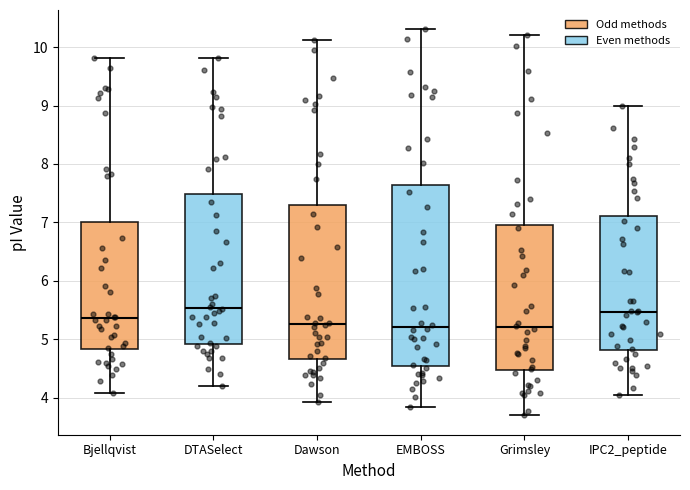

Where does the upper whisker of the box for Grimsley end on the y-axis? The values are not printed on the chart, so give them approximately, as read against the axis.

10.2